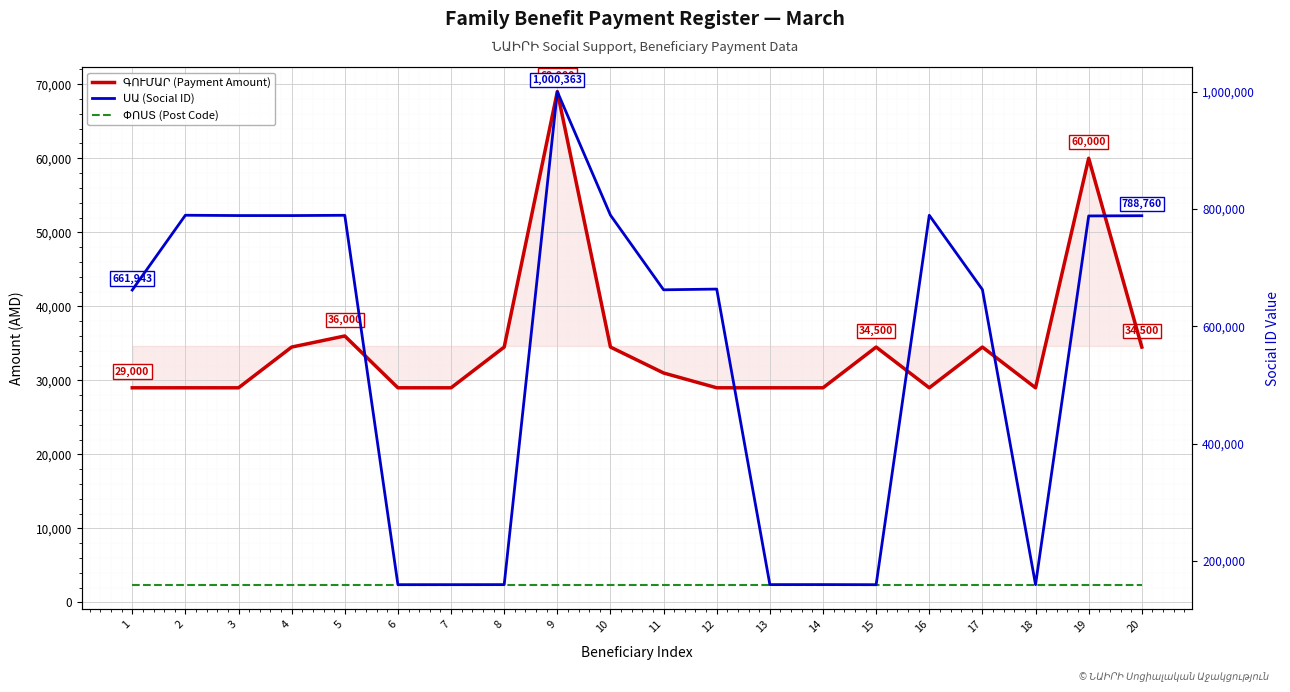

Reading left to right, transcribe all the data shown in this chart.

ԳՈՒՄԱՐ (Payment Amount): 1=29000	2=29000	3=29000	4=34500	5=36000	6=29000	7=29000	8=34500	9=69000	10=34500	11=31000	12=29000	13=29000	14=29000	15=34500	16=29000	17=34500	18=29000	19=60000	20=34500
ՓՈՍՏ (Post Code): 1=2405	2=2405	3=2405	4=2405	5=2405	6=2405	7=2405	8=2405	9=2405	10=2405	11=2405	12=2405	13=2405	14=2405	15=2405	16=2405	17=2405	18=2405	19=2405	20=2405
ՍԱ (Social ID): 1=661943	2=789561	3=789001	4=788975	5=789478	6=159402	7=159429	8=159491	9=1000363	10=789702	11=662364	12=663604	13=159511	14=159543	15=159370	16=789501	17=662756	18=159448	19=788371	20=788760